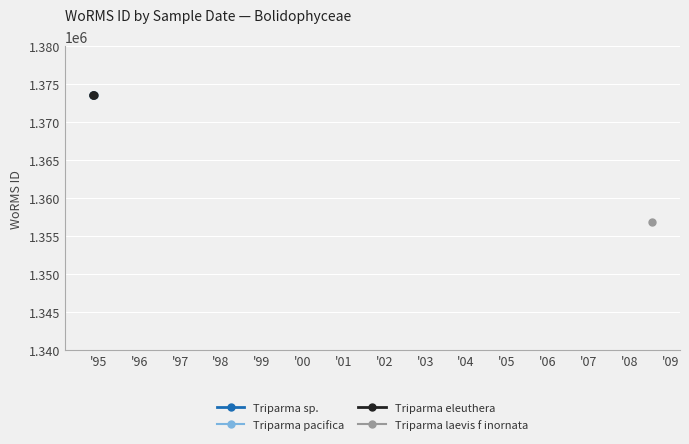

What is the value of the Triparma eleuthera point at the 2nd from the left?

1373543